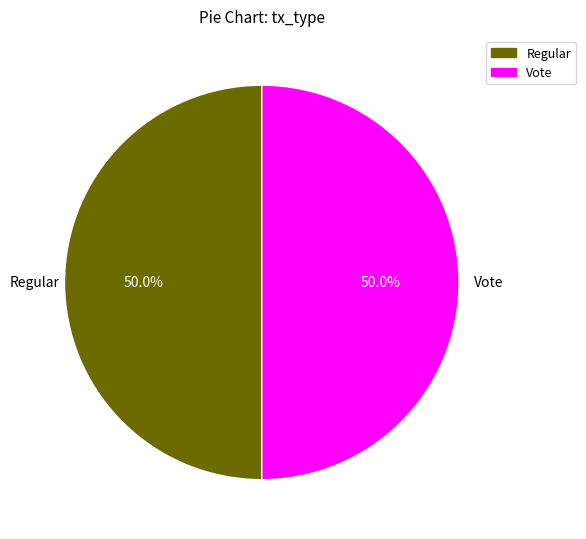

How many slices are in this pie chart?

2